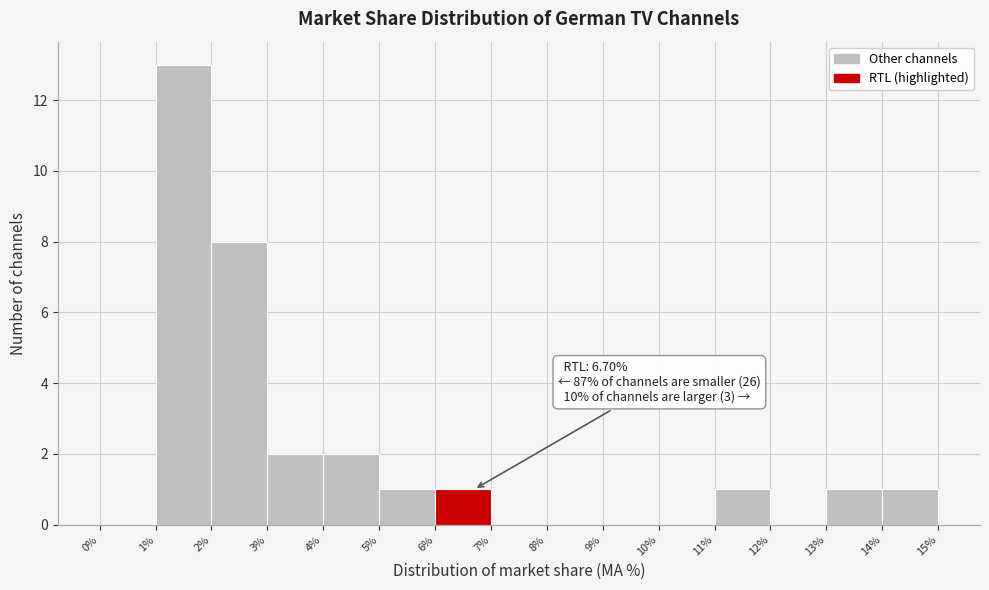

Which range on the x-axis has the tallest bar?

1% to 2%